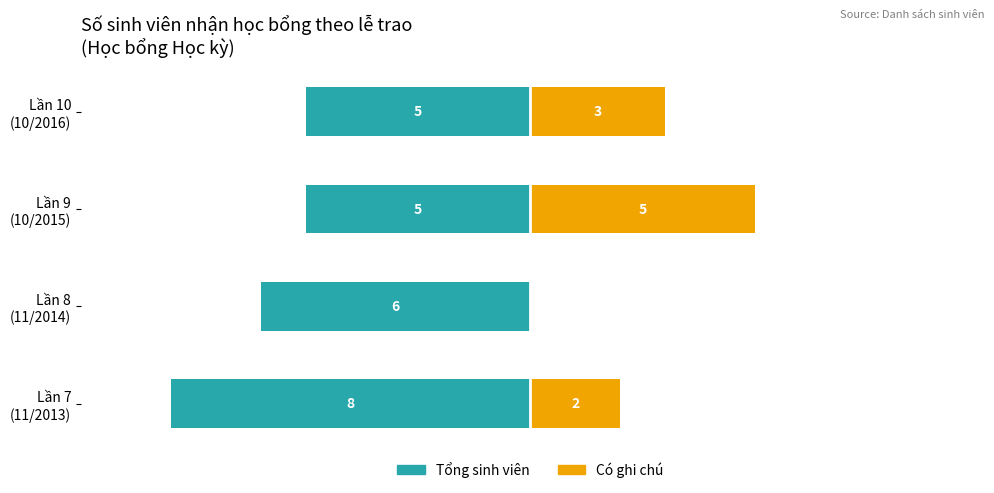

Are the bars grouped side by side (vs. stacked)?

Yes